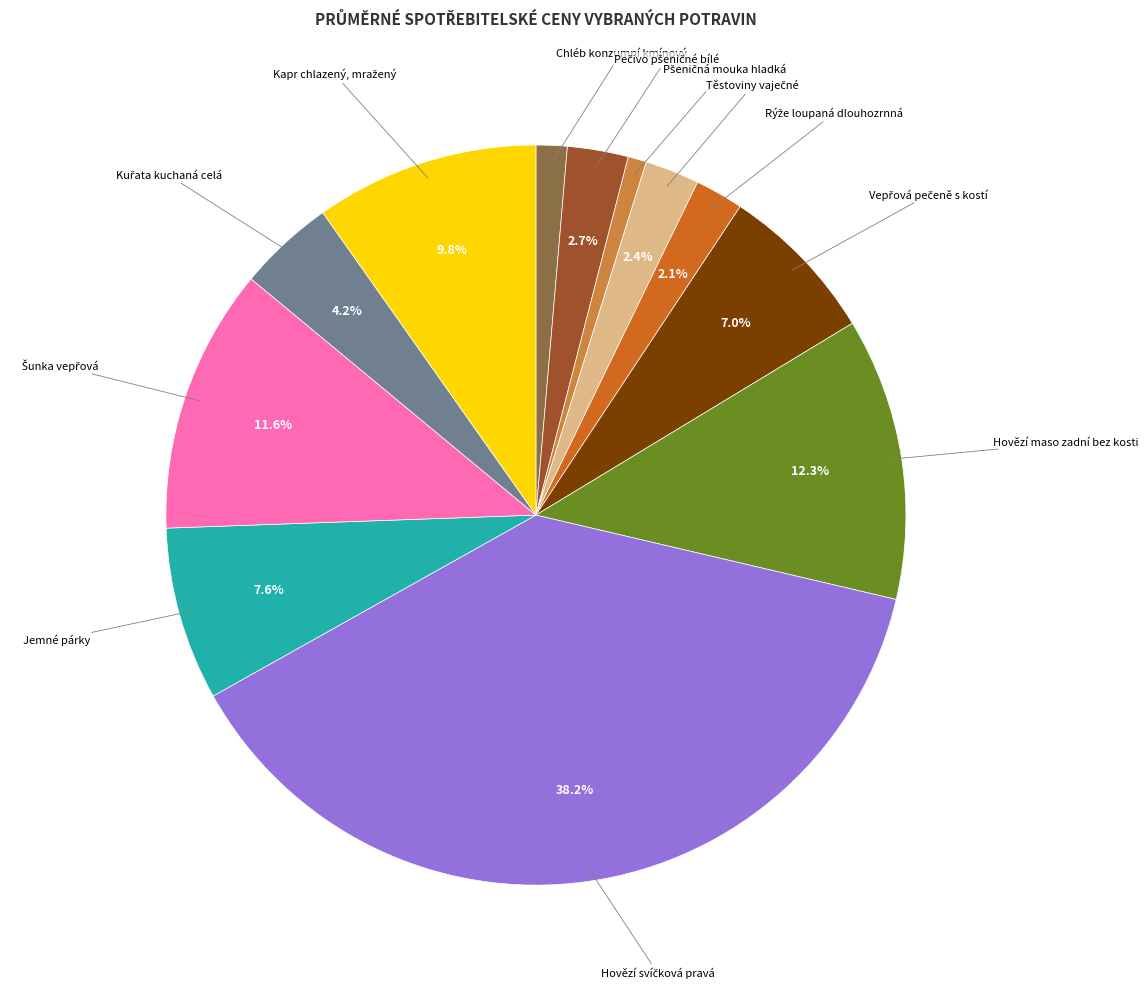

How many segments does this pie chart have?

12